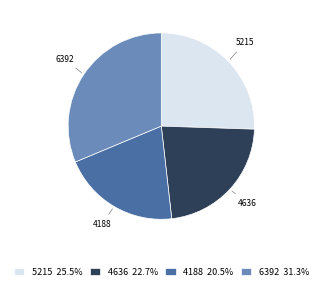

Is 4188 the majority of the pie?

No